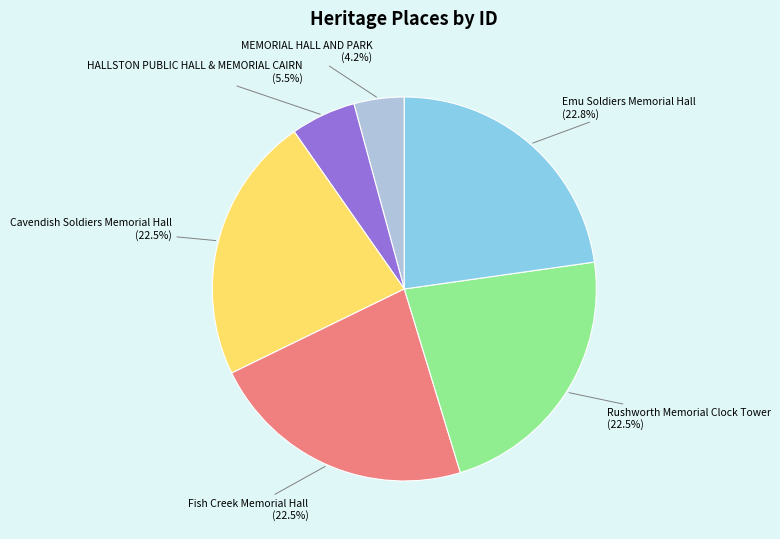

To the nearest percent, what is the difference between the HALLSTON PUBLIC HALL & MEMORIAL CAIRN and Rushworth Memorial Clock Tower slice percentages?

17%